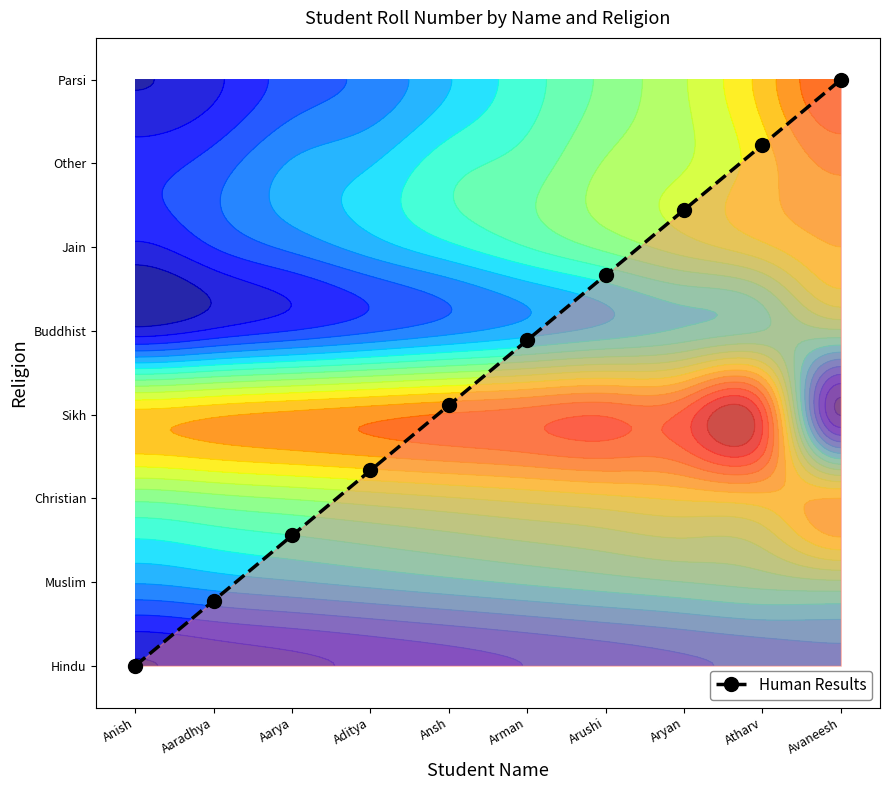

Reading left to right, transcribe all the data shown in this chart.

Anish=0.0	Aaradhya=0.8	Aarya=1.6	Aditya=2.3	Ansh=3.1	Arman=3.9	Arushi=4.7	Aryan=5.4	Atharv=6.2	Avaneesh=7.0